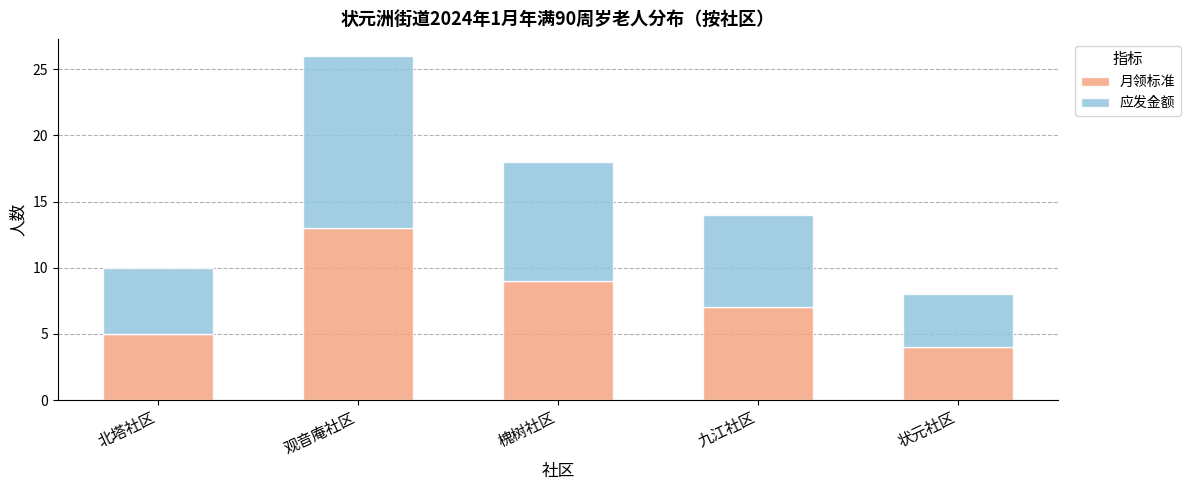

What is the lowest value of the 月领标准 series?

4